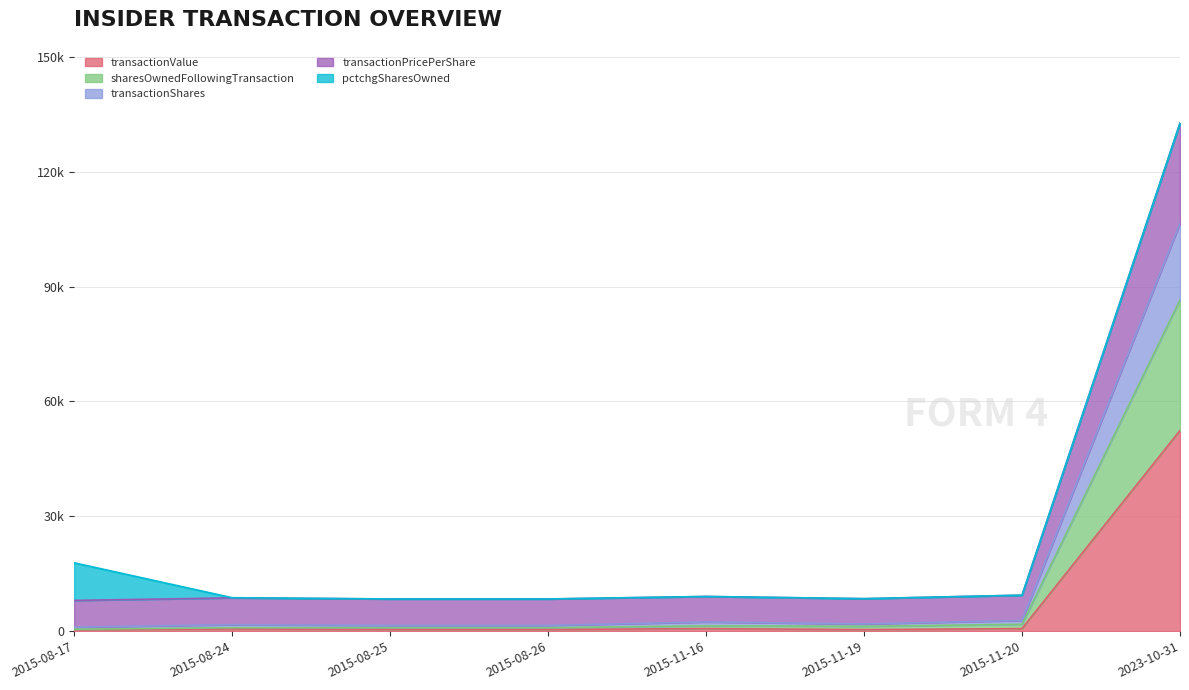

What is the minimum value shown in the chart?

368.0